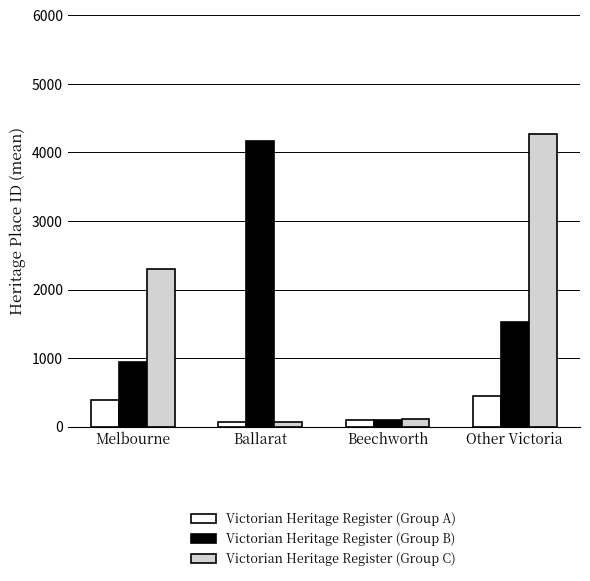

What is the greatest value displayed?

4267.0